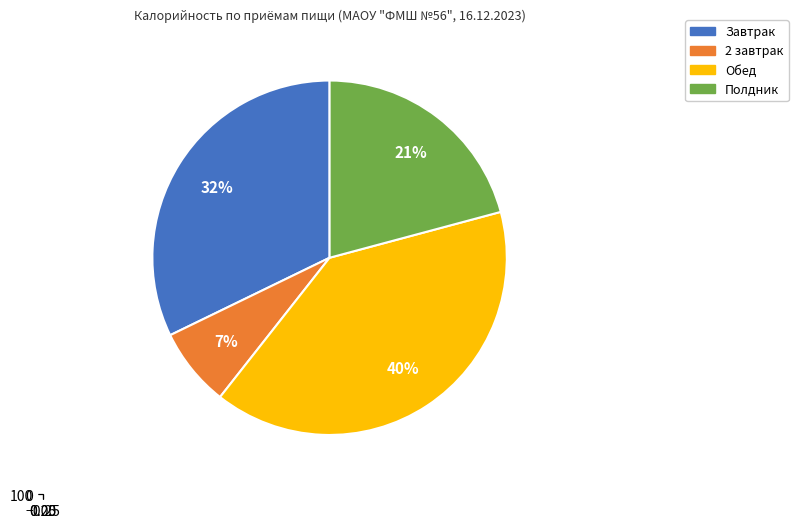

To the nearest percent, what is the average slice percentage?

25%